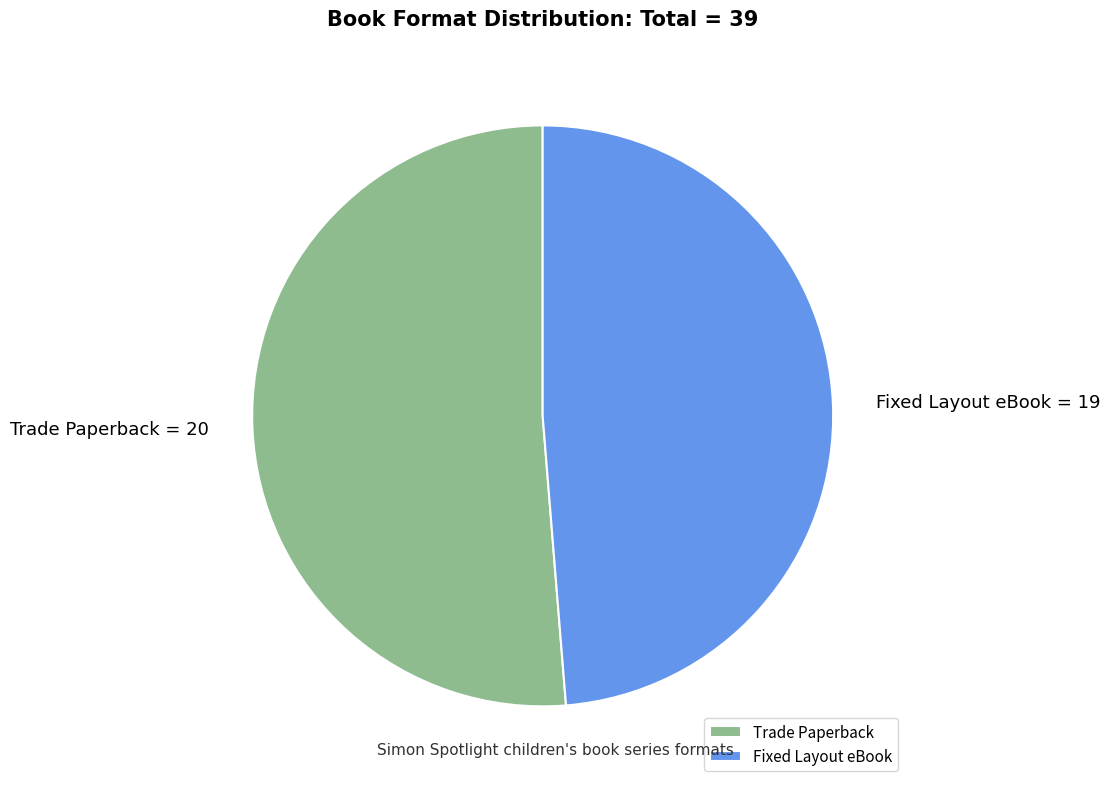

Combined, do Fixed Layout eBook and Trade Paperback account for over 50%?

Yes